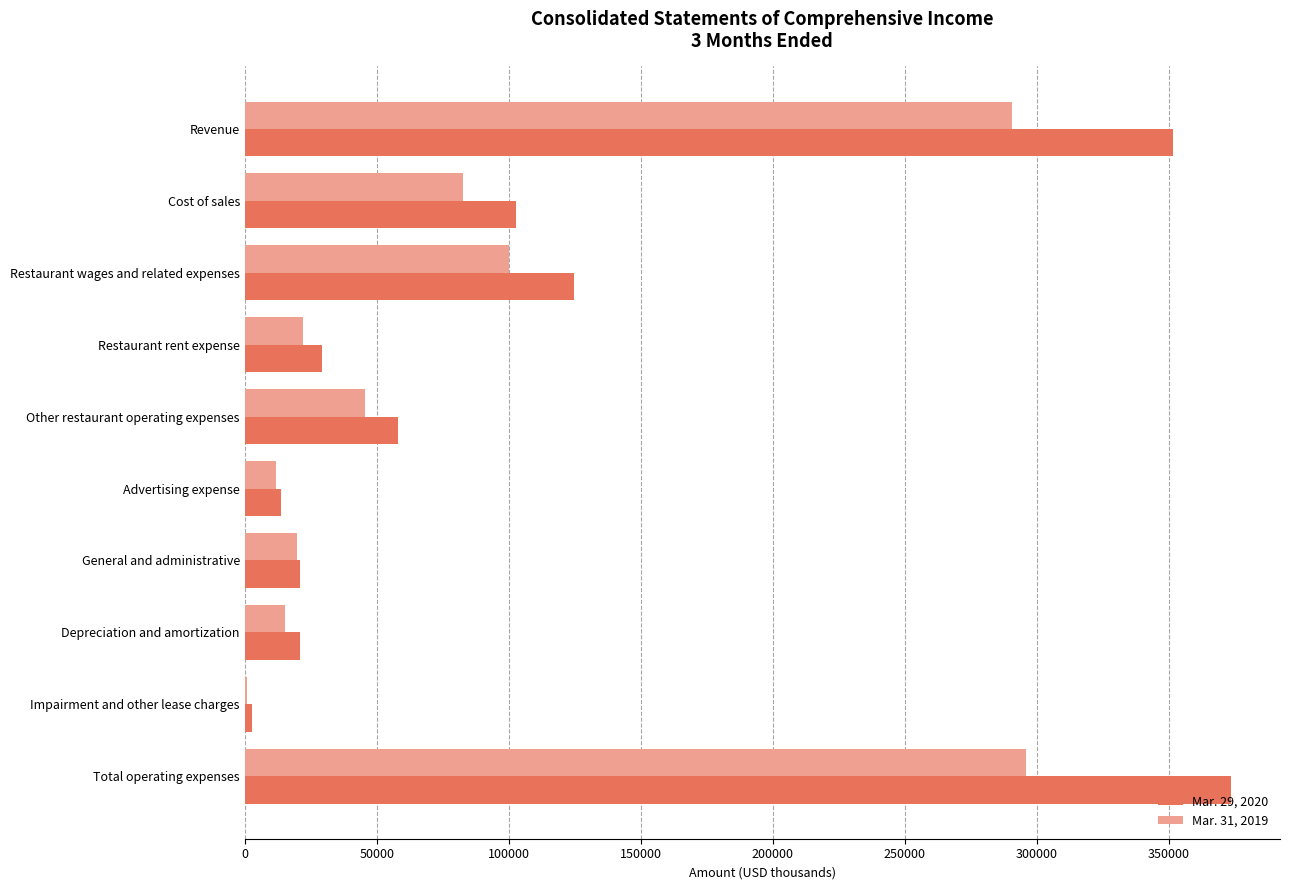

How many data points does each series have?

10